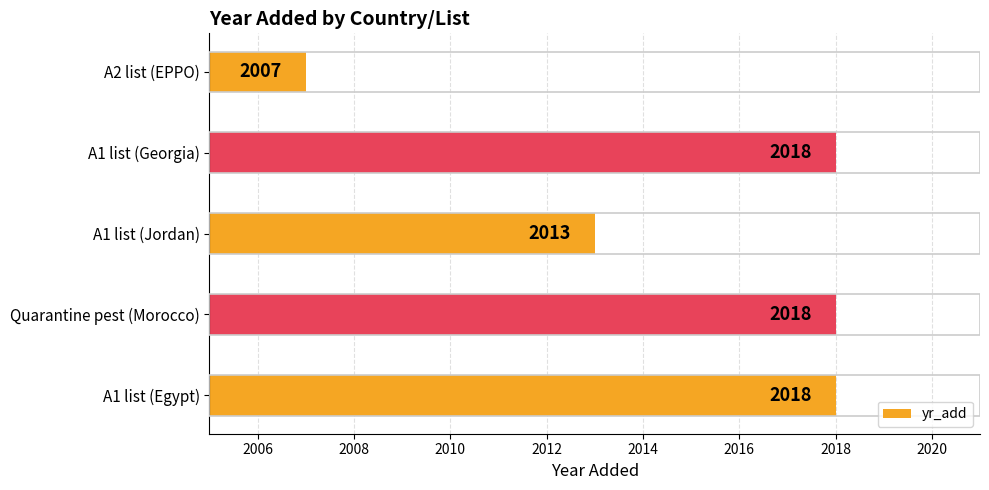

What is the maximum value shown in the chart?

2018